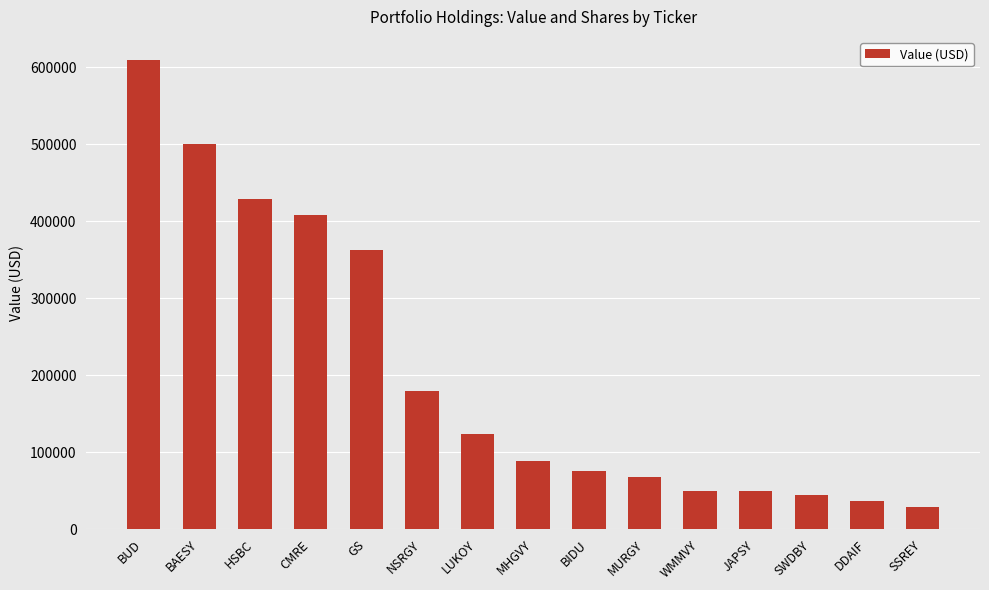

Which has a higher value, DDAIF or GS?

GS